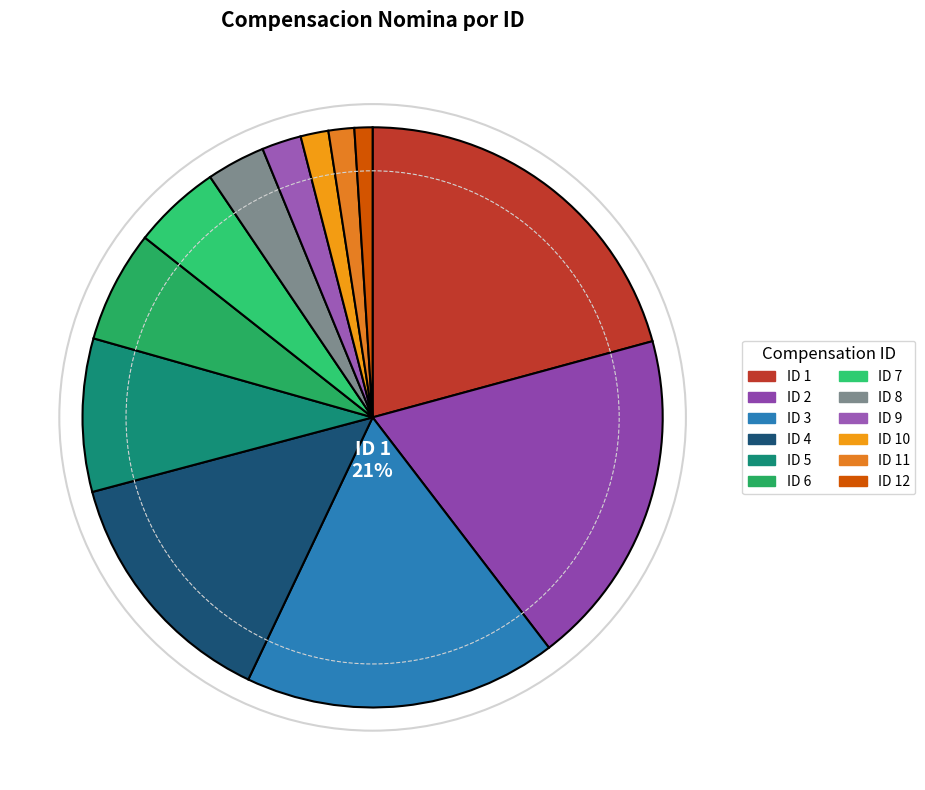

To the nearest percent, what is the difference between the ID 4 and ID 12 slice percentages?

13%